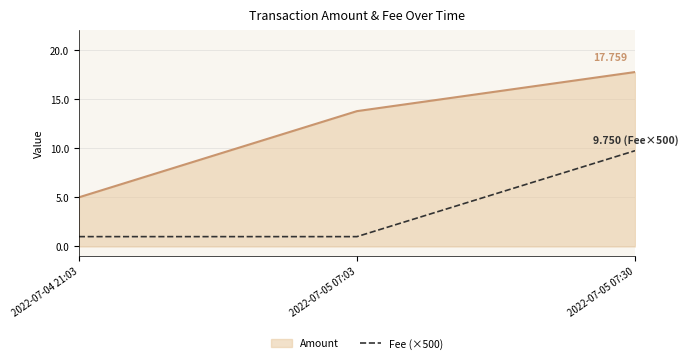

Which series changed the most between 2022-07-04 21:03 and 2022-07-05 07:30?

Amount